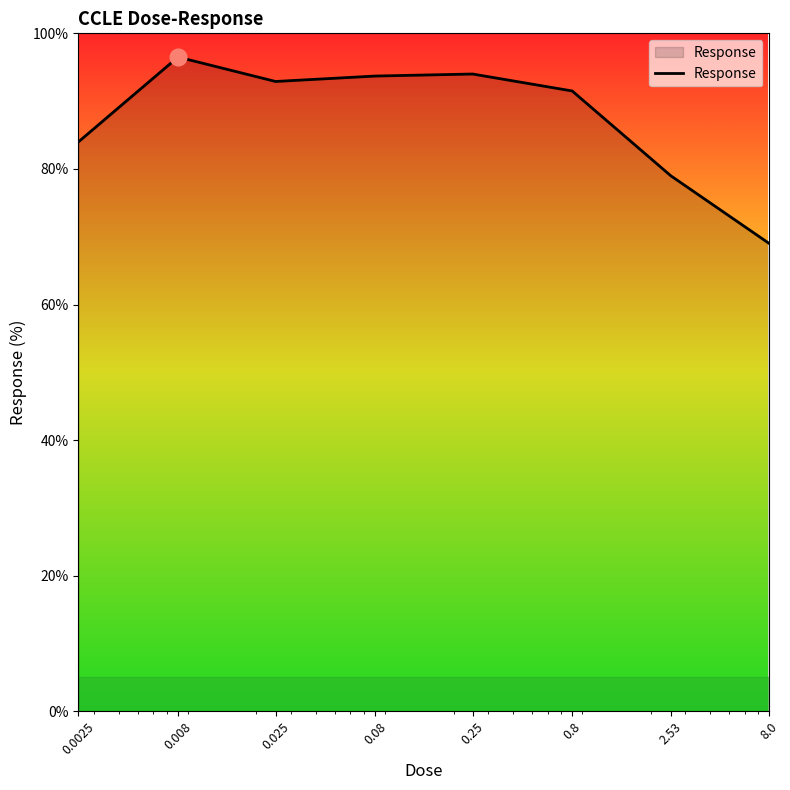

How many interior local valleys (lower than both neighbors) does the data have?

1